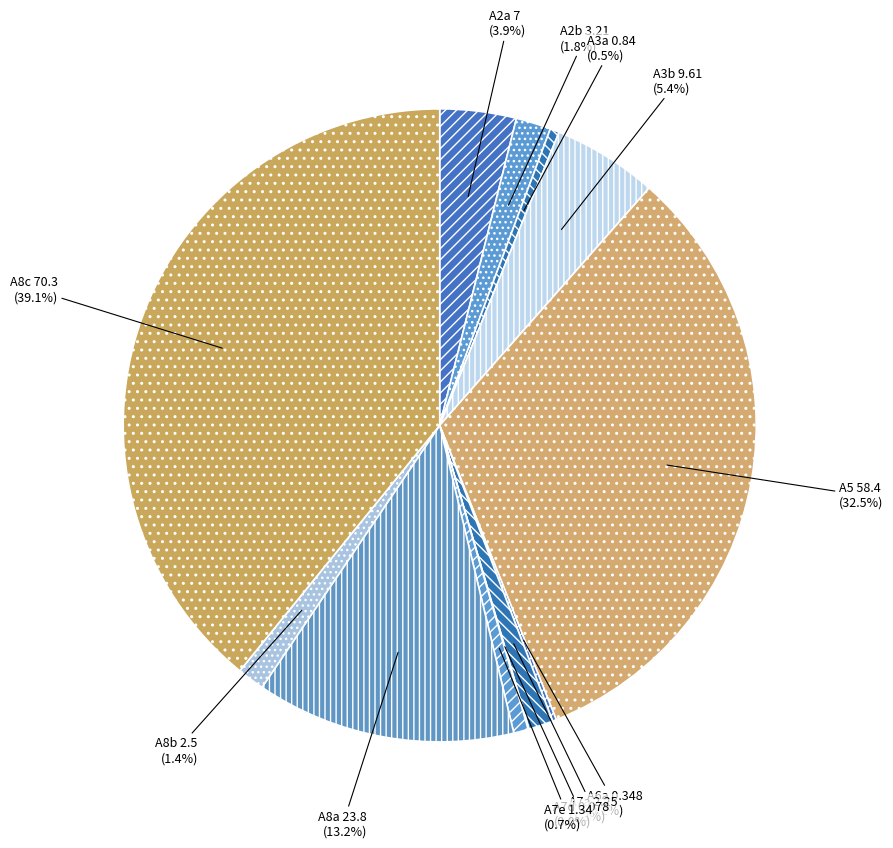

Does A3b represent more than half of the total?

No